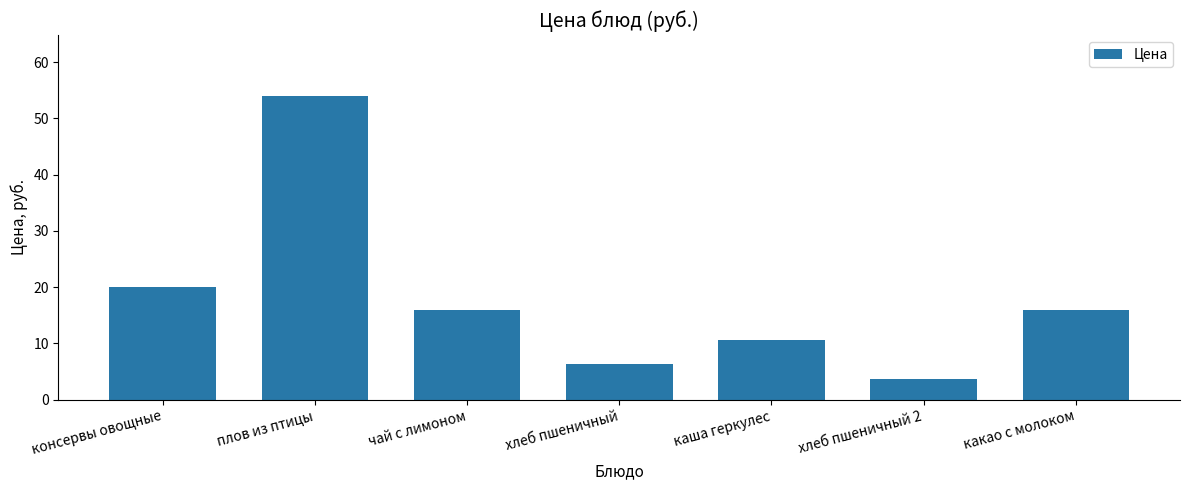

What is the approximate value at какао с молоком?

16.0